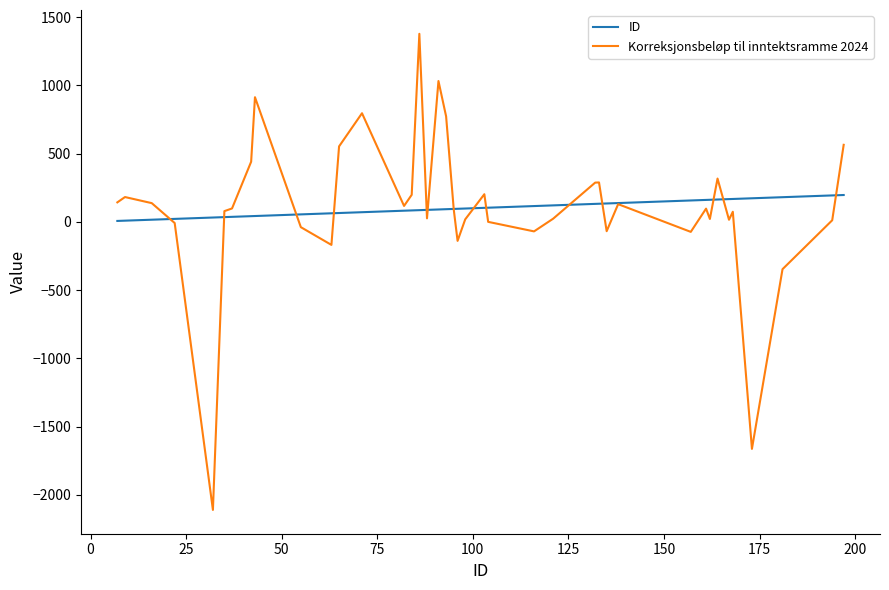

Which series has the largest range (max minus min)?

Korreksjonsbeløp til inntektsramme 2024